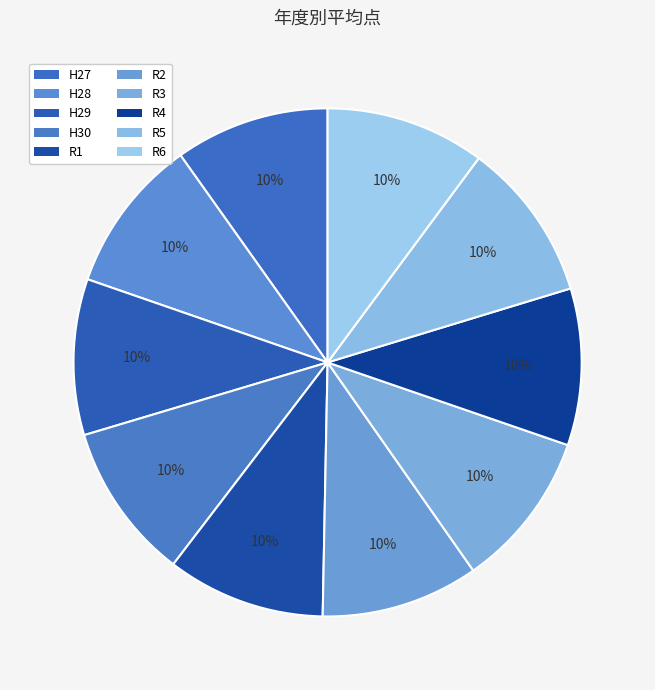

Does R6 account for over 50% of the chart?

No